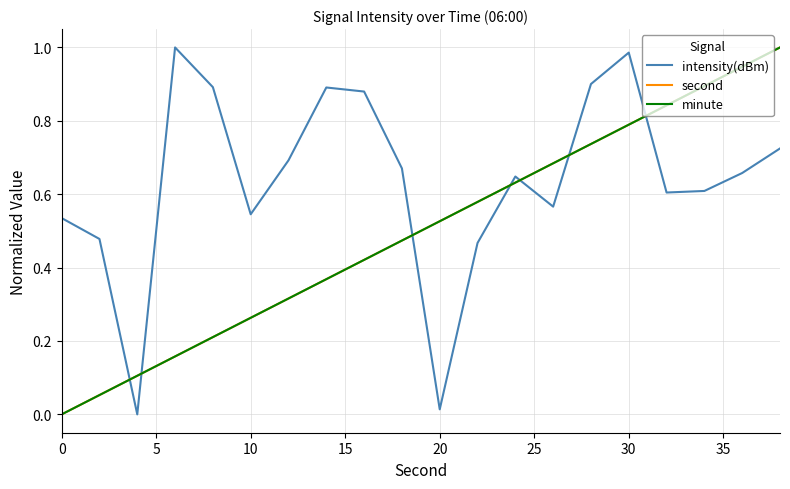

How many interior local valleys does the intensity(dBm) series have?

5